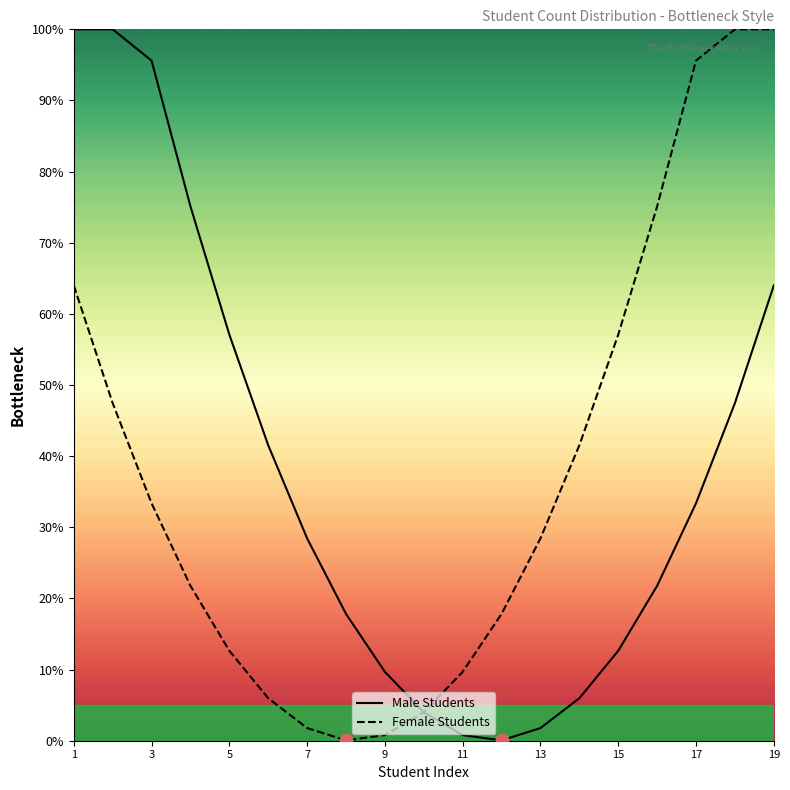

Which series has the widest spread of Y values?

Male Students